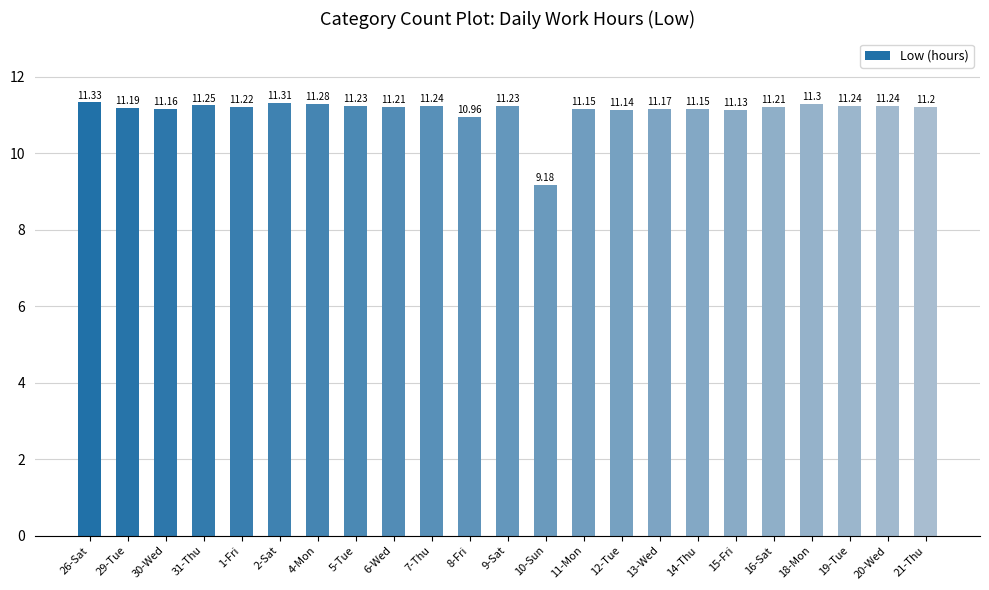

Is it true that the value at 12-Tue is 11.1?

True